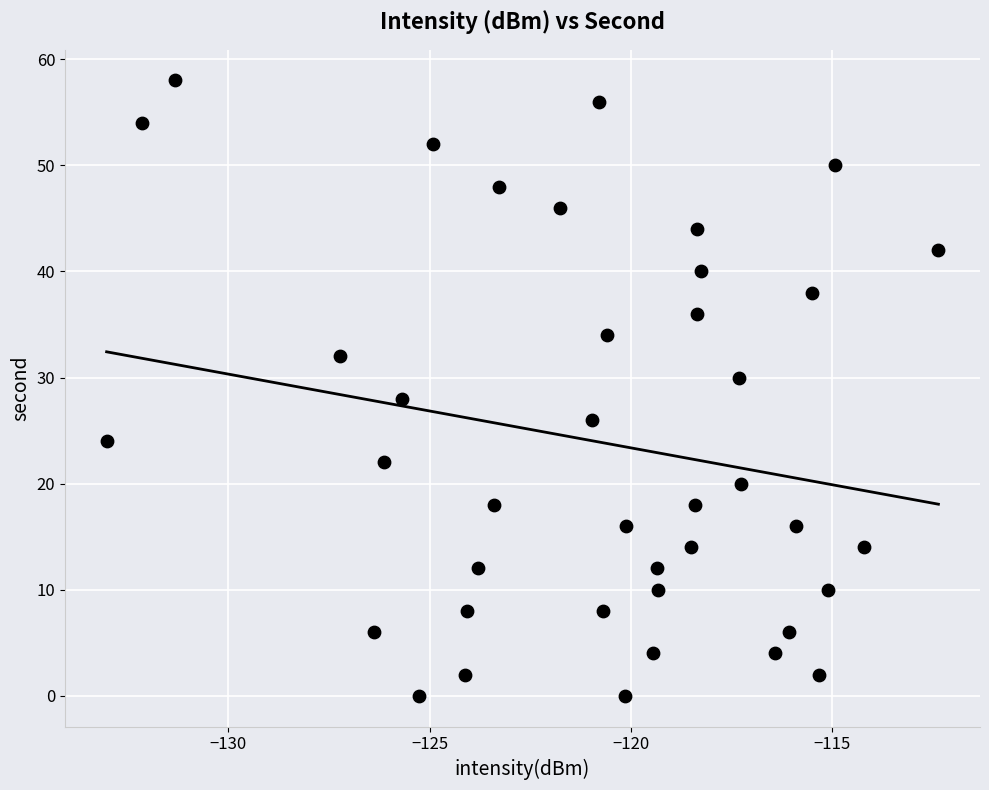

What is the range of Y values (max minus min)?

58